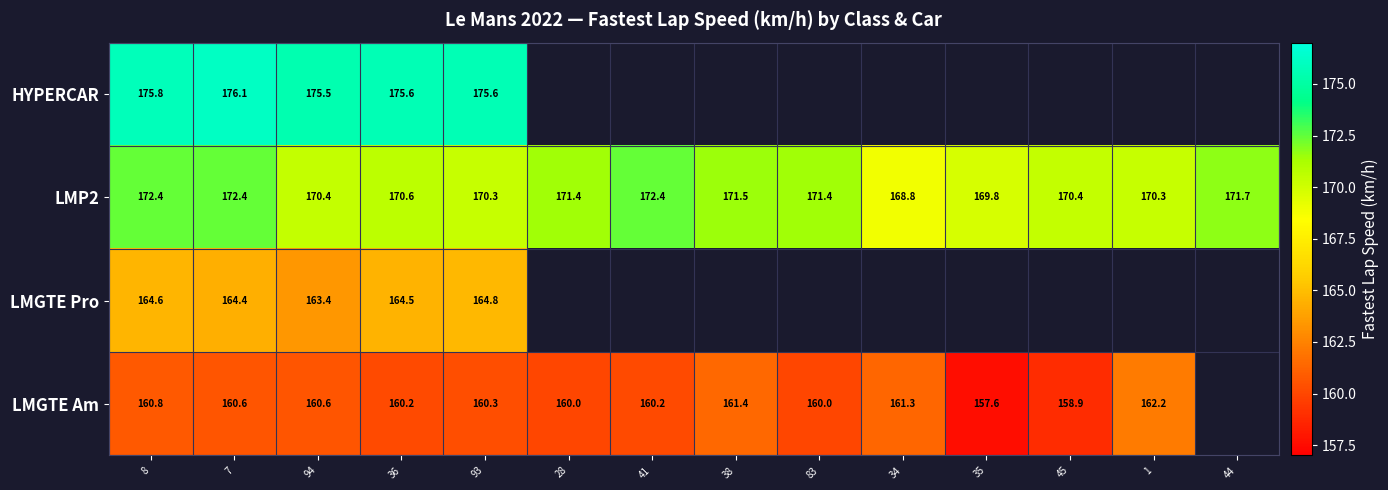

The value of LMGTE Pro at 93 is 164.8. True or false?

True